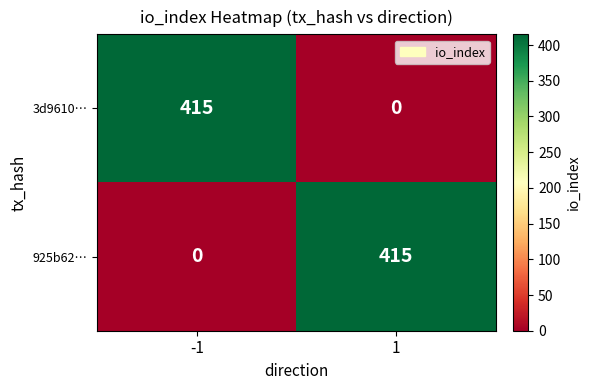

What is the total value across all series at 1?

415